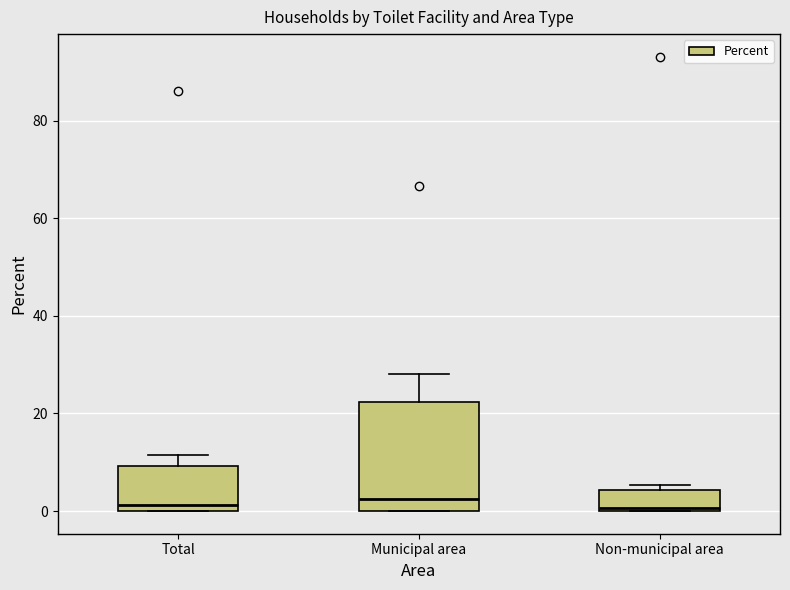

Which box is the tallest, from its lower edge to its upper edge?

Municipal area